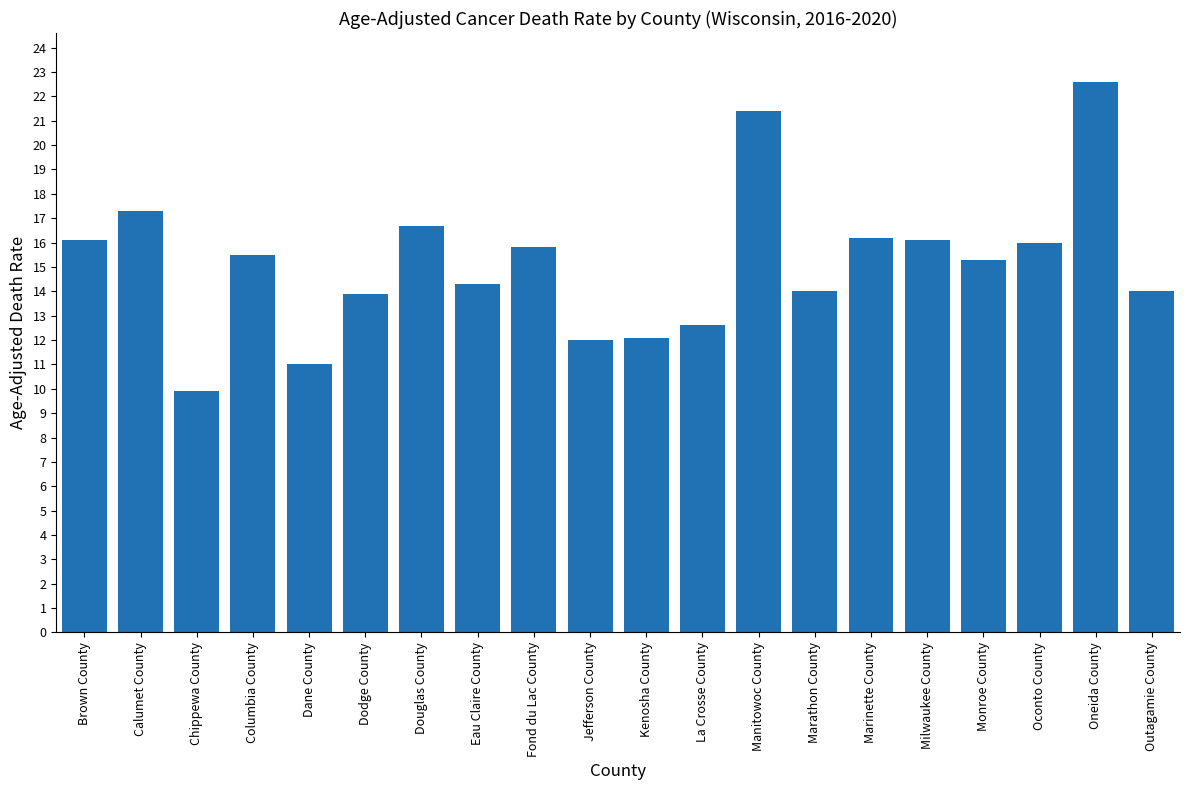

What is the label of the 16th bar from the right?

Dane County